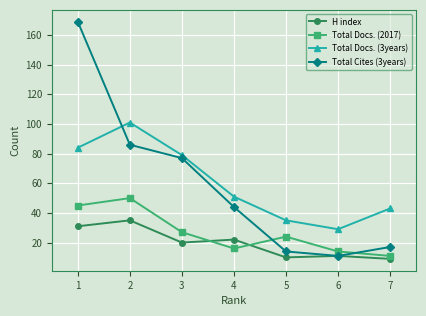

Where is the first local minimum for Total Docs. (3years)?

6